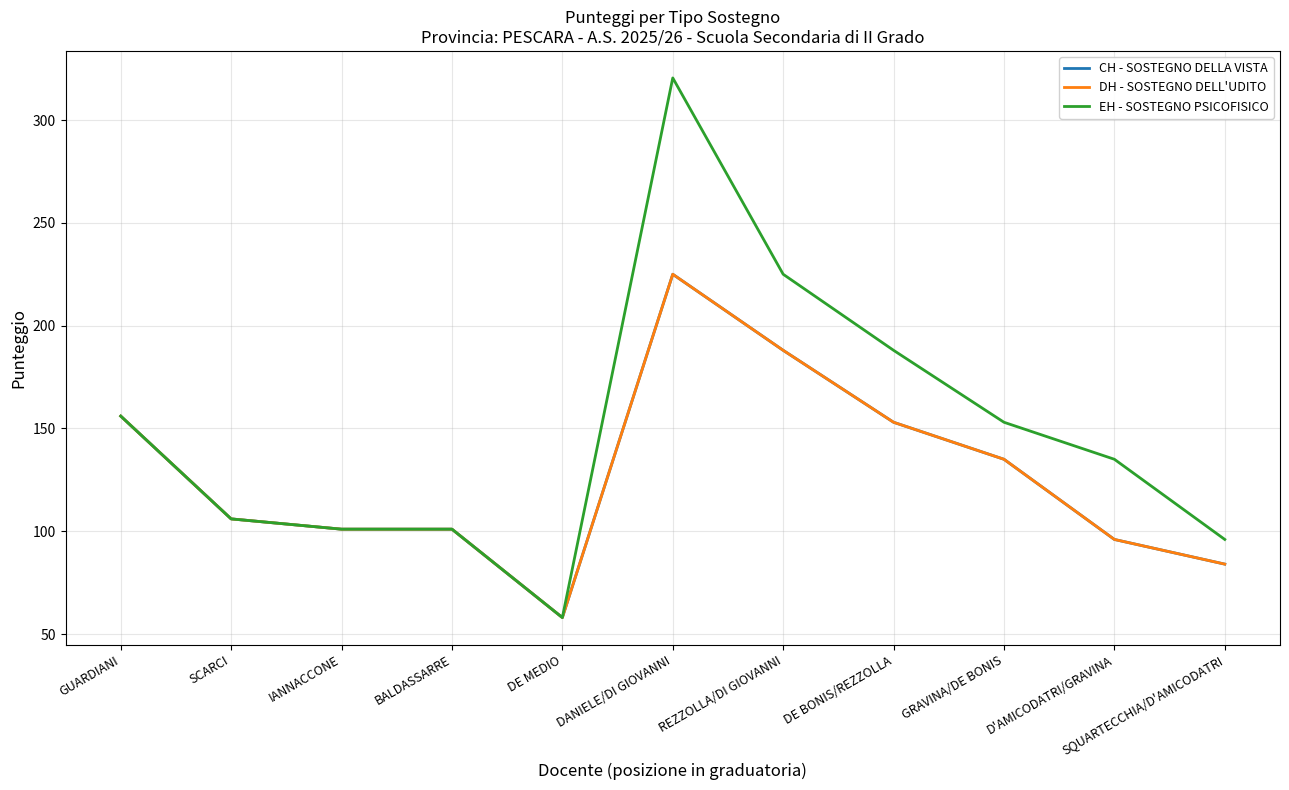

Does the chart display data point markers on the line(s)?

No